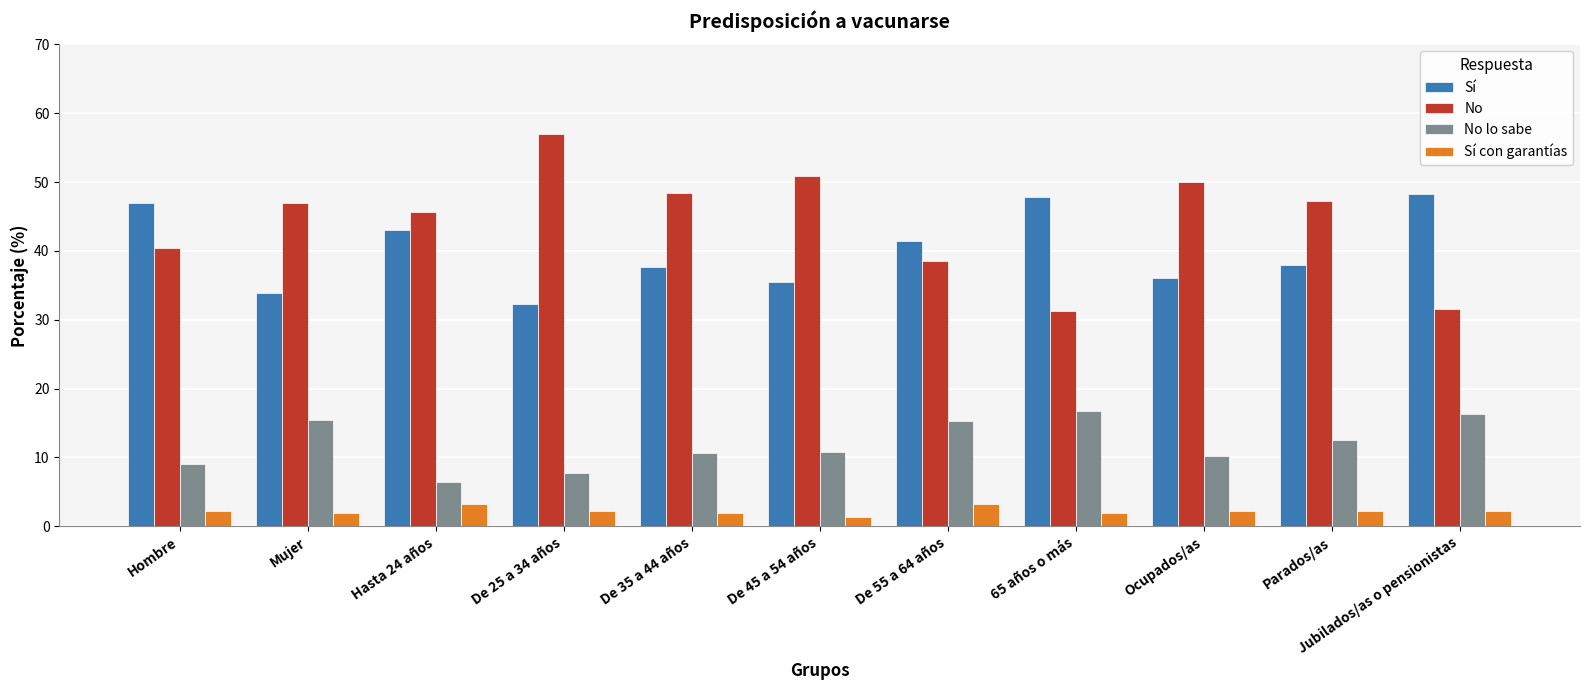

Is it true that No equals 82.6 at Parados/as?

False